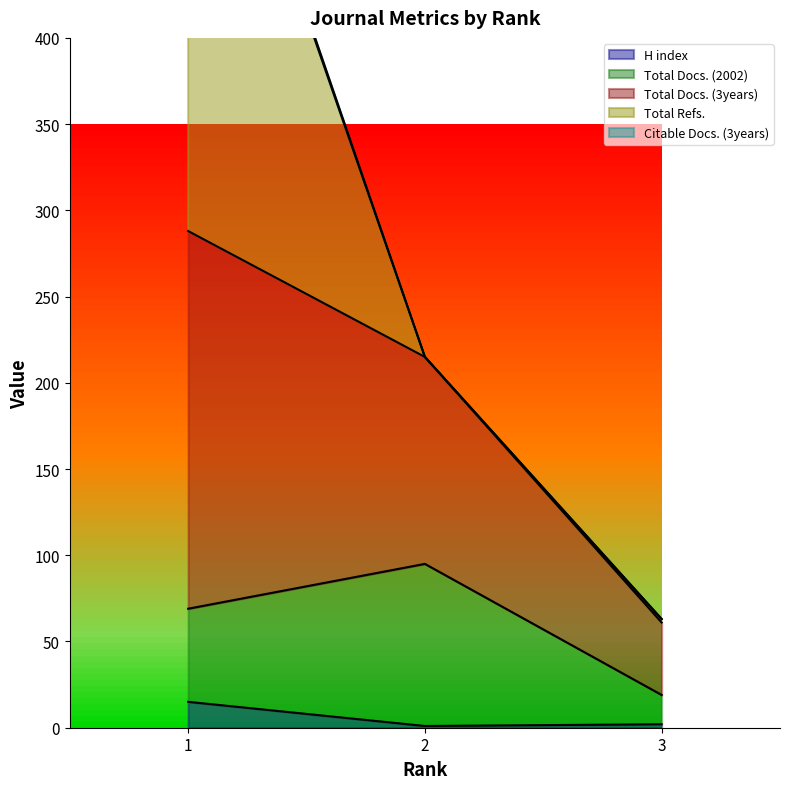

Rank the series by their maximum value, from highest to lowest.

Total Refs., Total Docs. (3years), Total Docs. (2002), H index, Citable Docs. (3years)